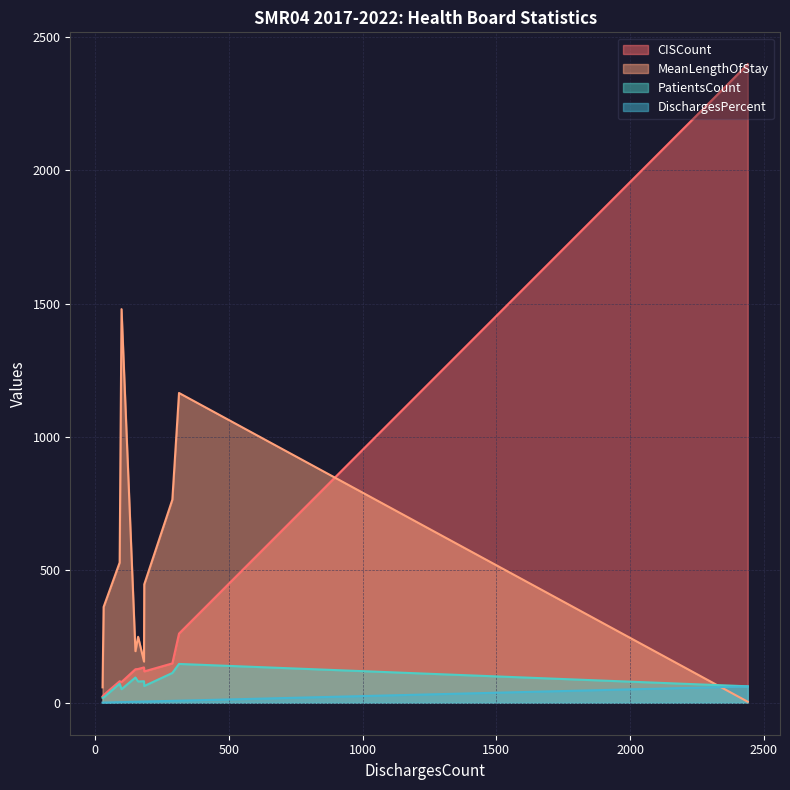

List the series in order of their peak value, lowest first.

DischargesPercent, PatientsCount, MeanLengthOfStay, CISCount